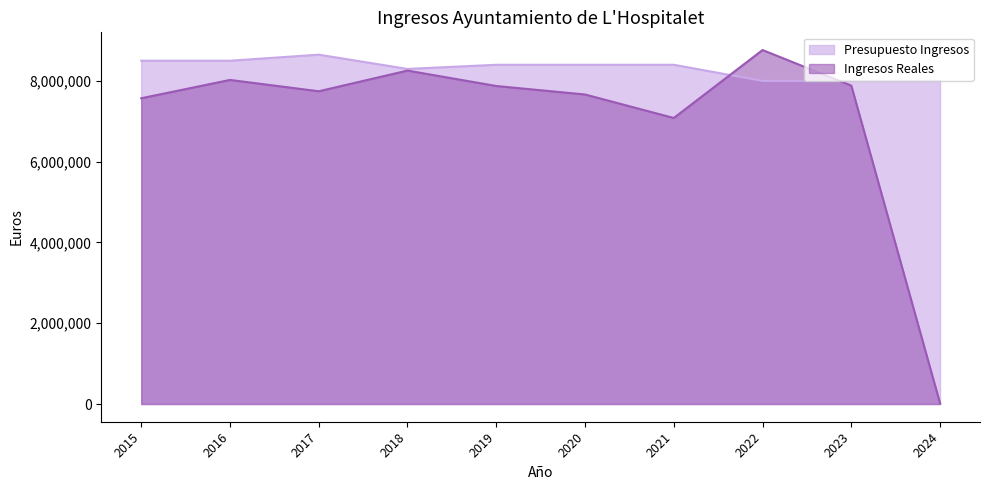

How many intersections are there between Presupuesto Ingresos and Ingresos Reales?

2